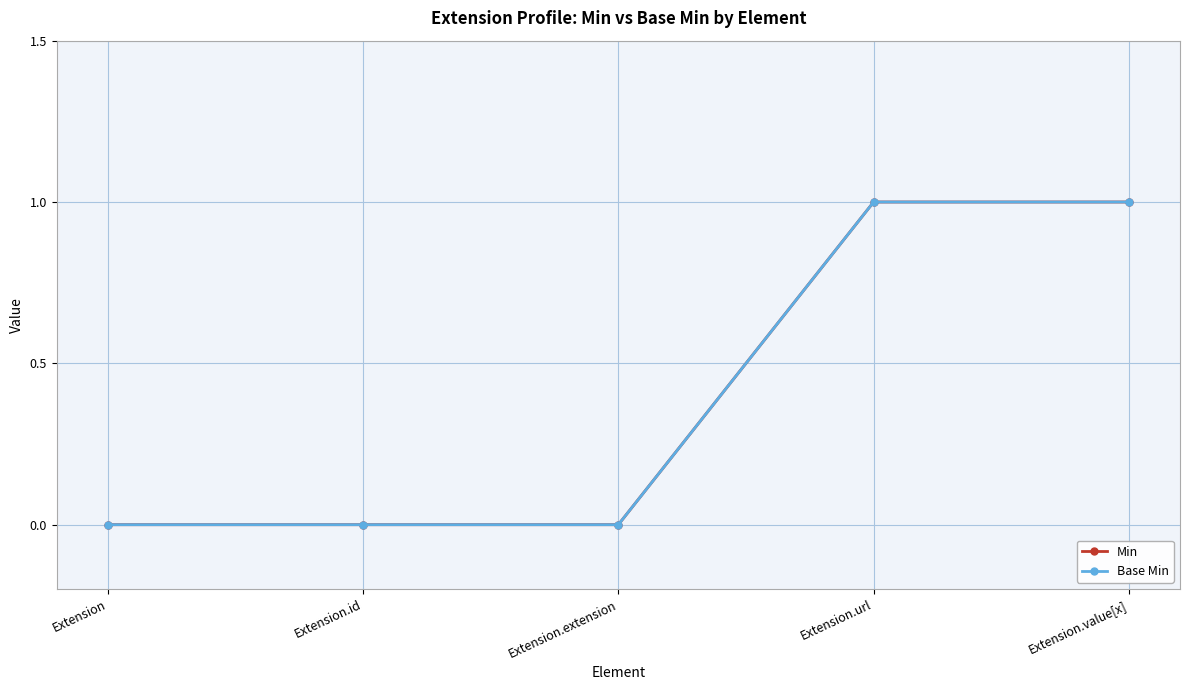

True or false: Base Min has a value of 2 at Extension.value[x].

False